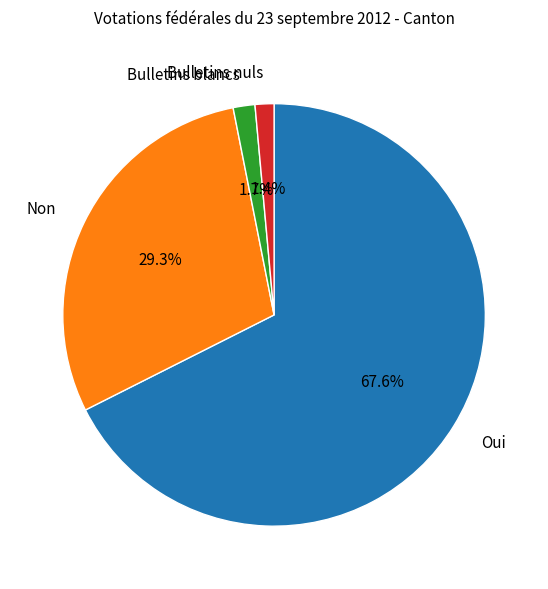

How many slices are in this pie chart?

4